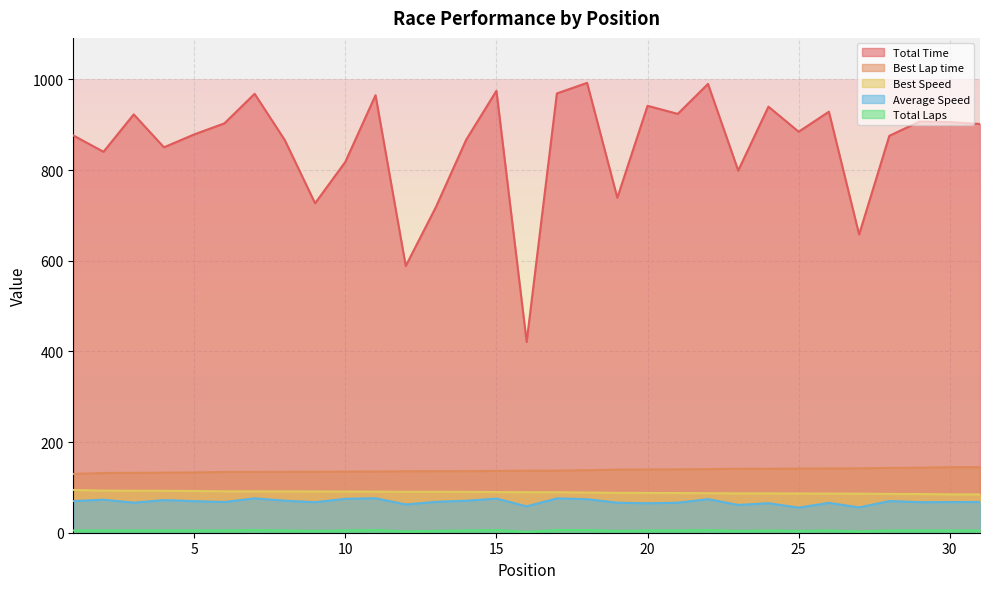

What is the maximum value for Total Laps?

6.0